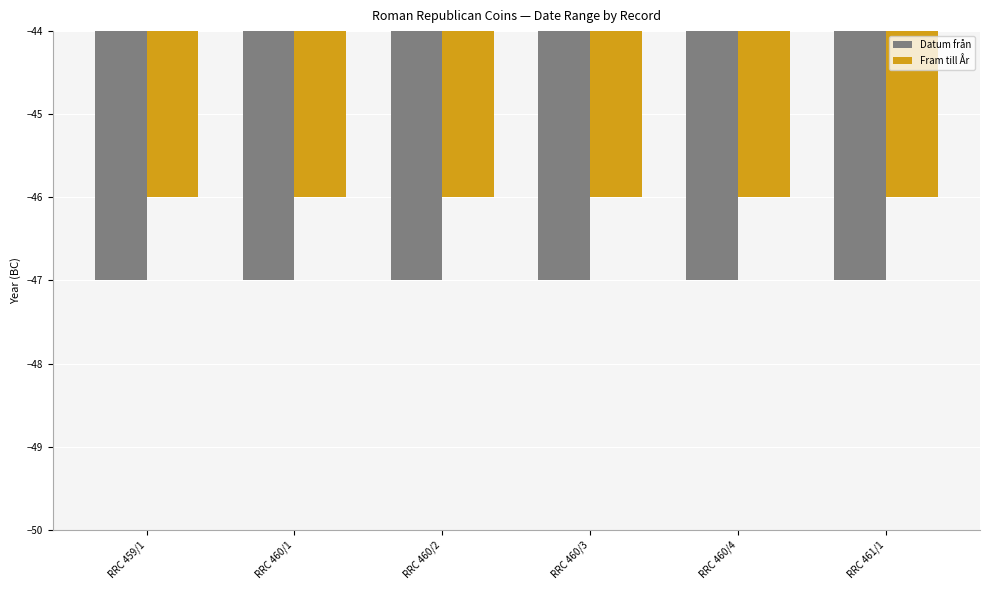

The Datum från series shows -47 at RRC 461/1. True or false?

True